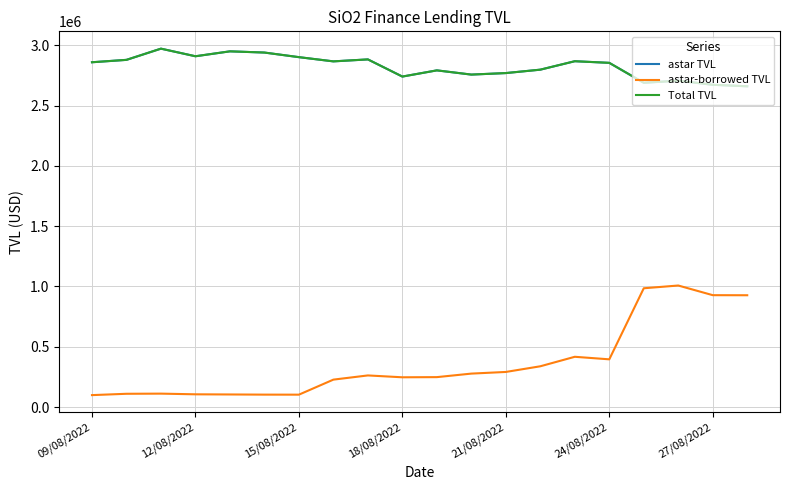

At how many categories does at least one series exceed 839769?

20